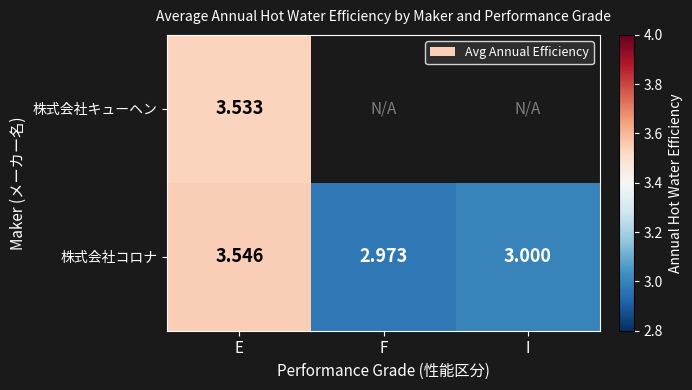

What is the minimum value for 株式会社コロナ?

3.0